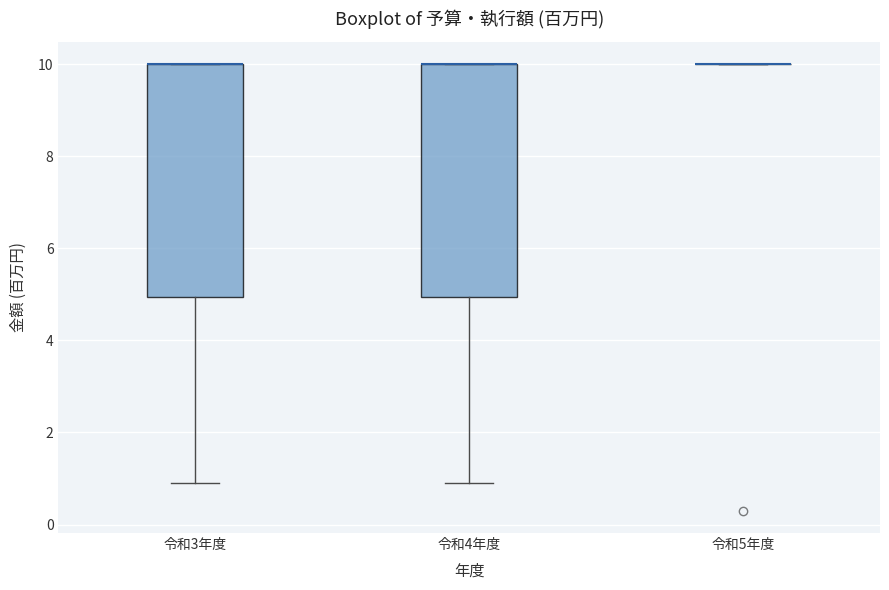

Reading left to right, read every box against the y-axis: the position of its median line, the range the box covers, and the ends of its whiskers. The values are not printed on the chart, so give them approximately, as read against the axis.

令和3年度: median 10 (drawn on the box's upper edge), box 5 to 10, whiskers 1 to 10
令和4年度: median 10 (drawn on the box's upper edge), box 5 to 10, whiskers 1 to 10
令和5年度: box collapsed to a line at 10, whiskers 10 to 10